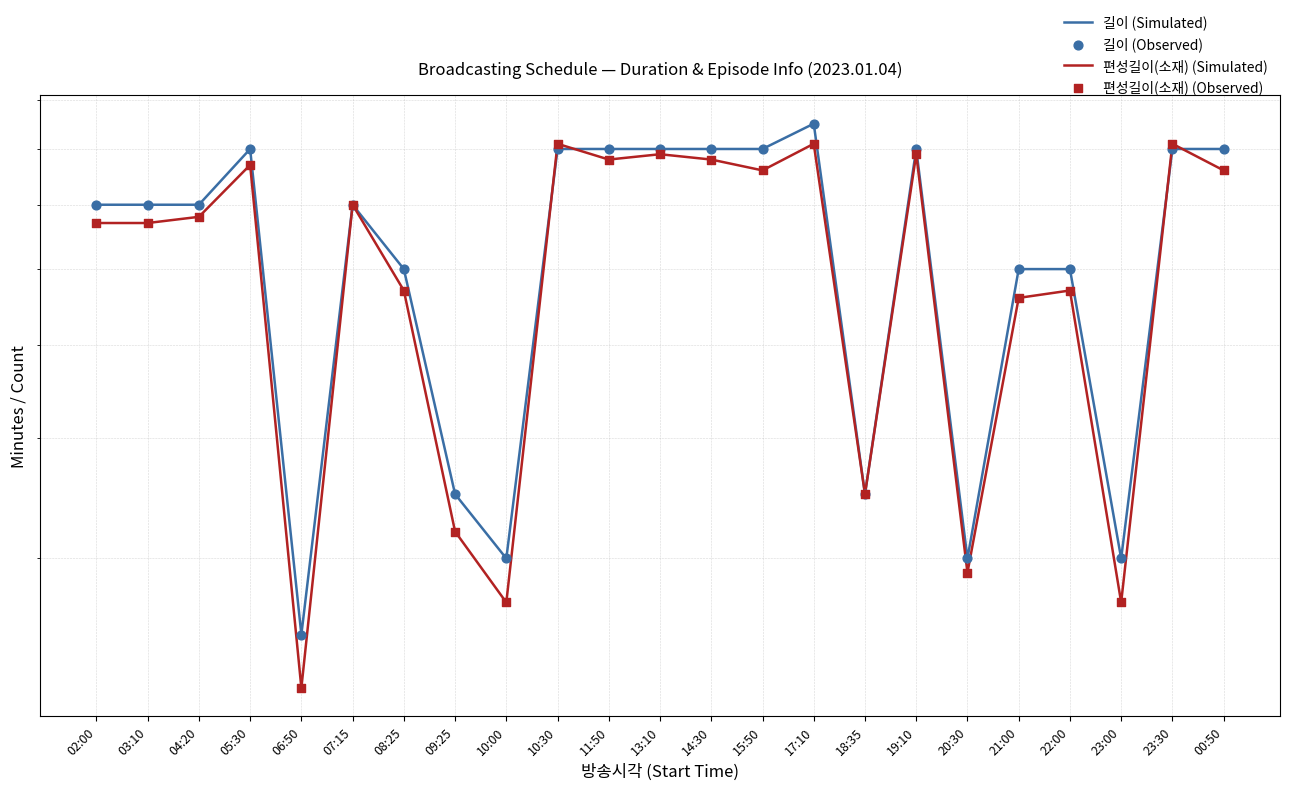

At how many categories does at least one series exceed 38?

17